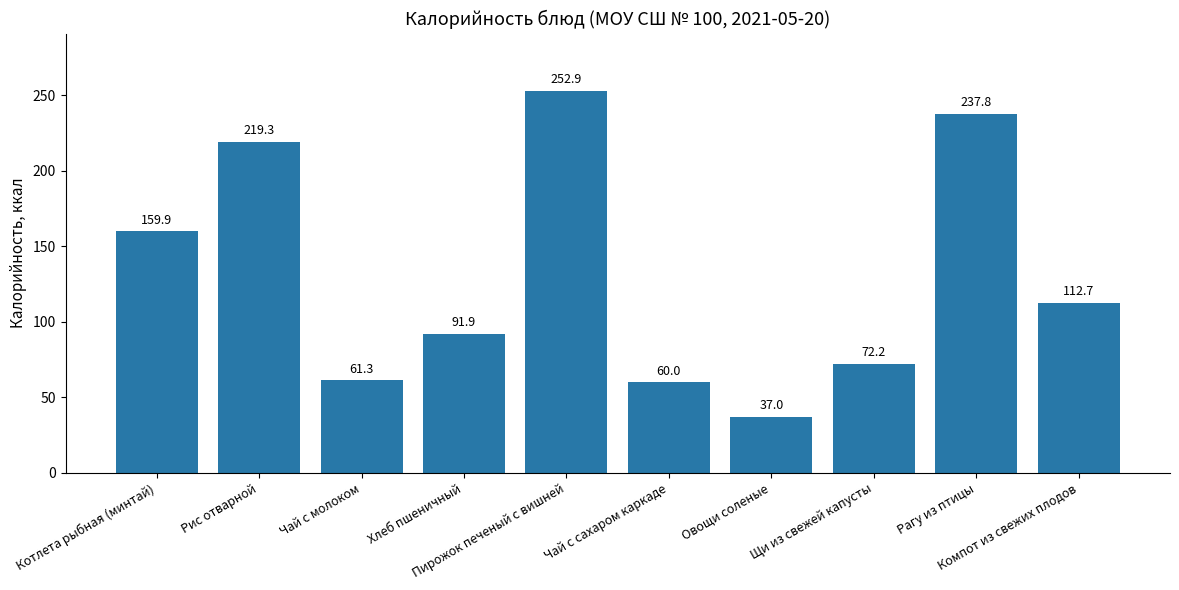

At which label does the data first exceed 112?

Котлета рыбная (минтай)